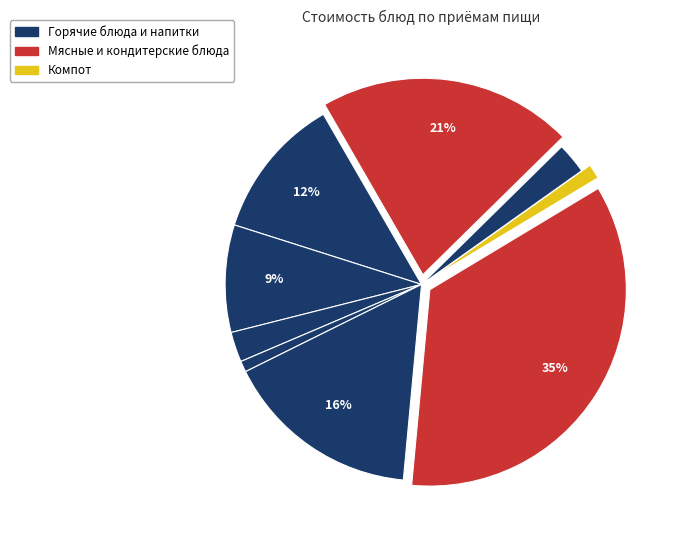

Does any single category account for the majority?

No